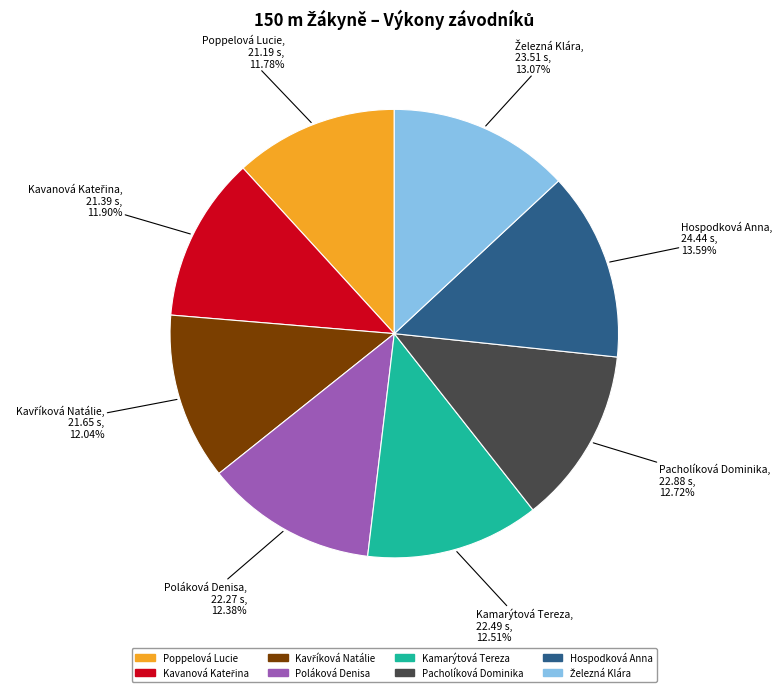

Do Poppelová Lucie and Pacholíková Dominika together represent more than half of the pie?

No